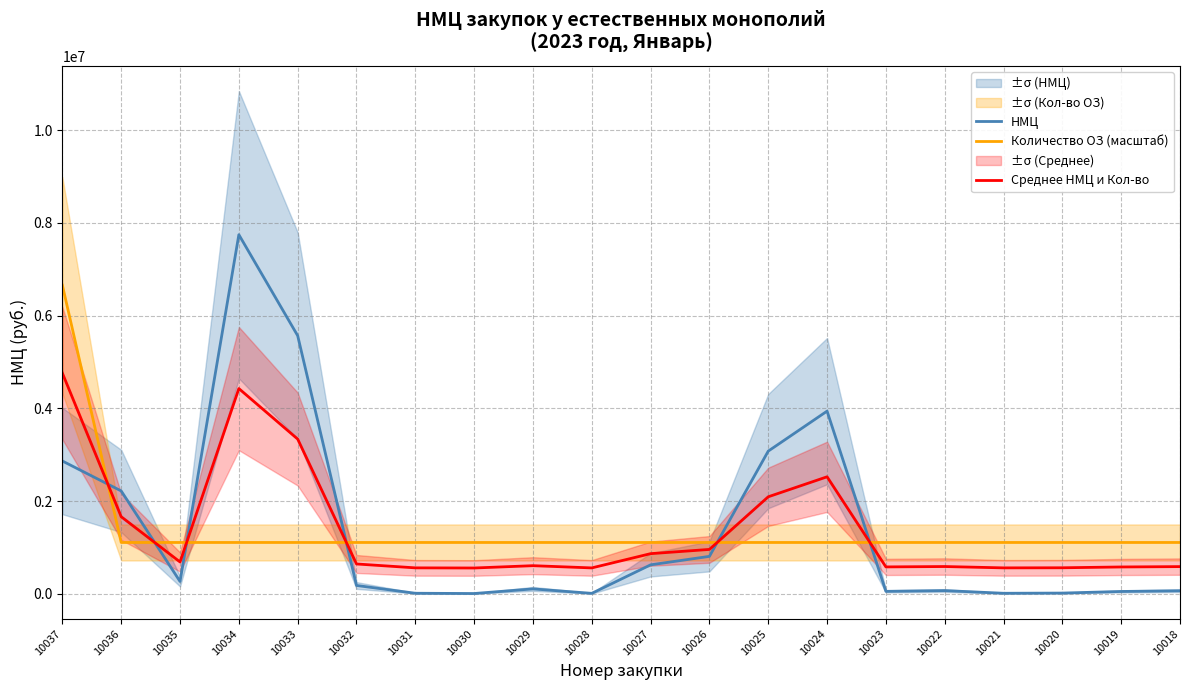

Where is the first local maximum for НМЦ?

10034